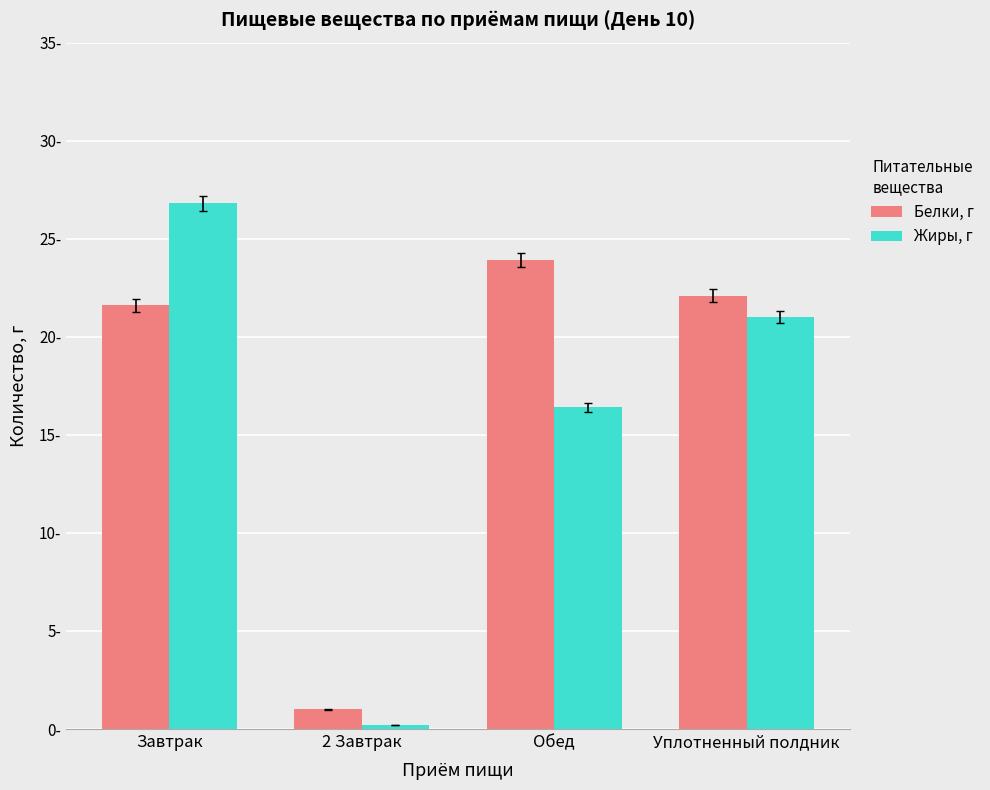

Are the bars horizontal?

No